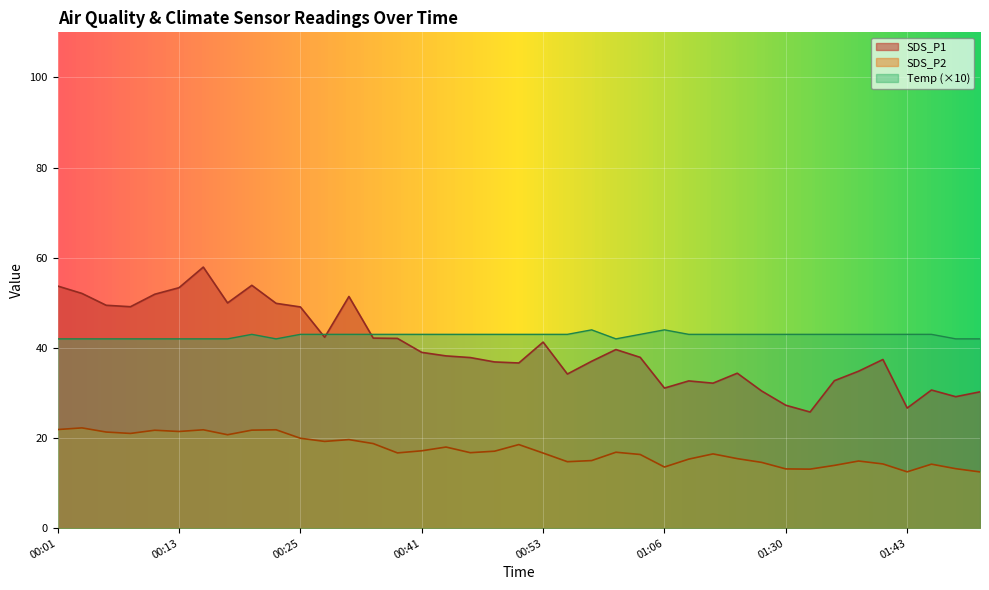

How many interior local peaks does the SDS_P2 series have?

11